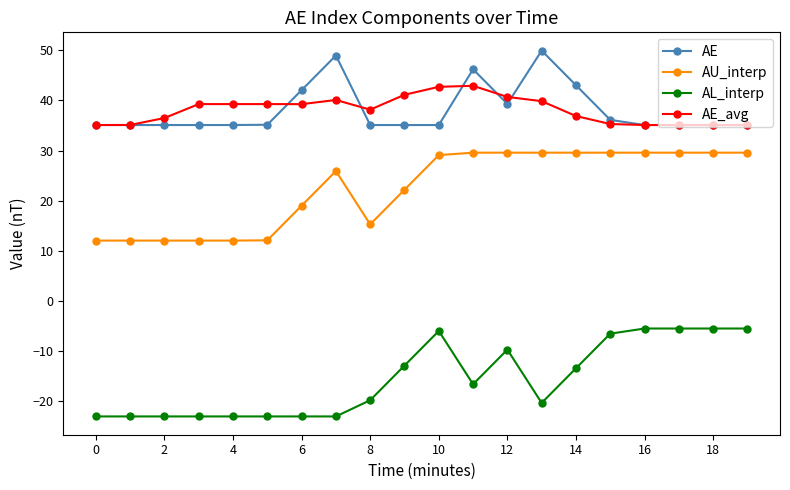

How many lines are shown in the chart?

4